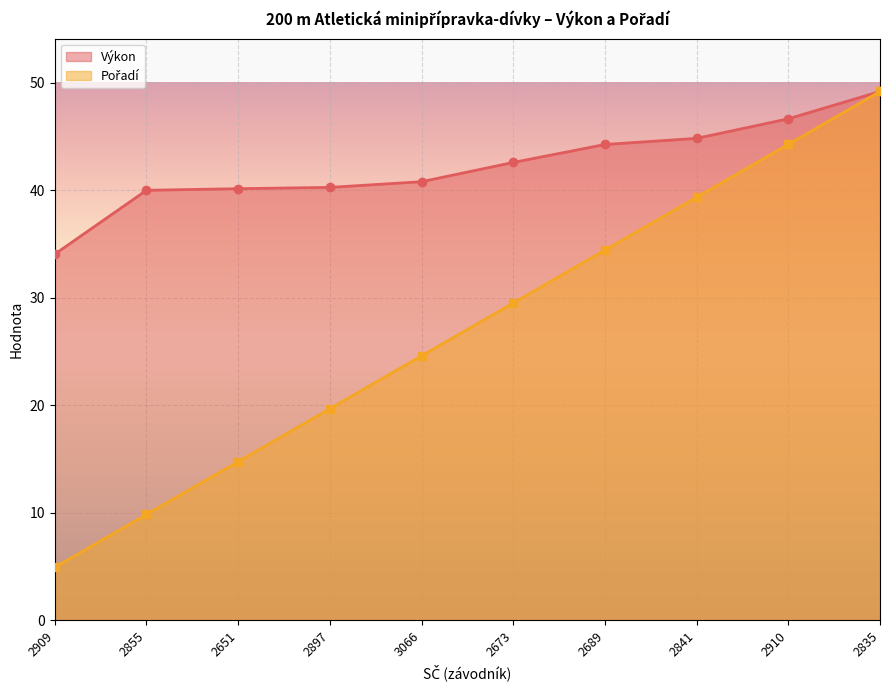

Rank the series by their average value, from lowest to highest.

Pořadí, Výkon